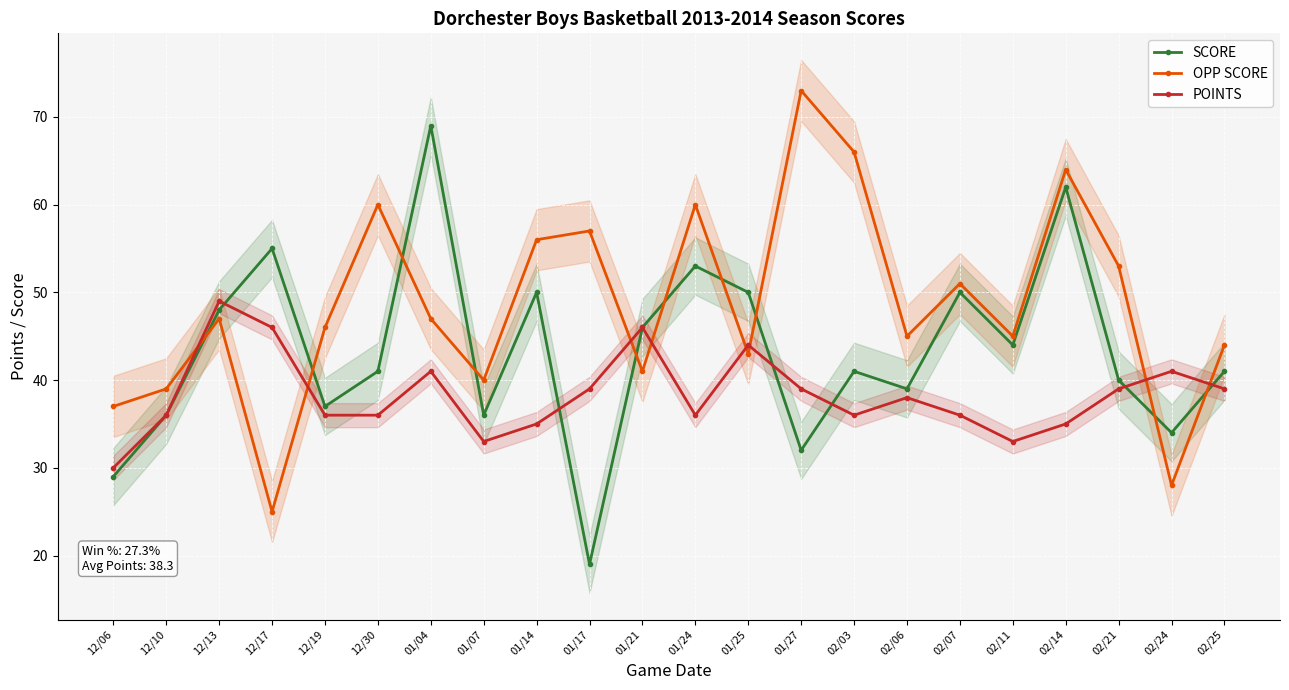

At 01/27, list the series in order from smallest to largest.

SCORE, POINTS, OPP SCORE